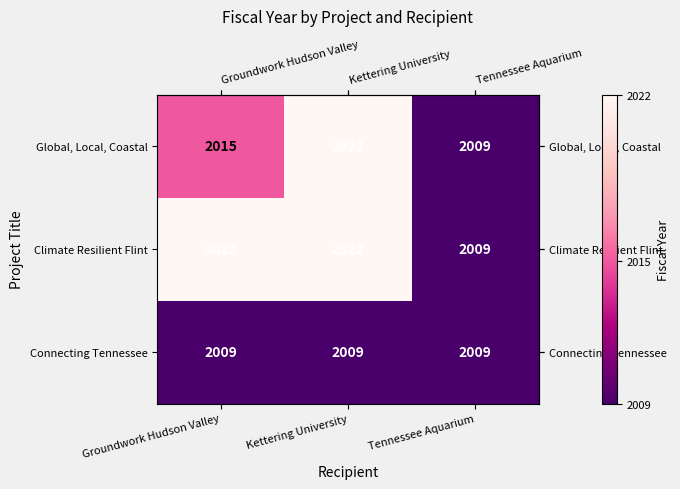

The Connecting Tennessee series shows 3185 at Groundwork Hudson Valley. True or false?

False